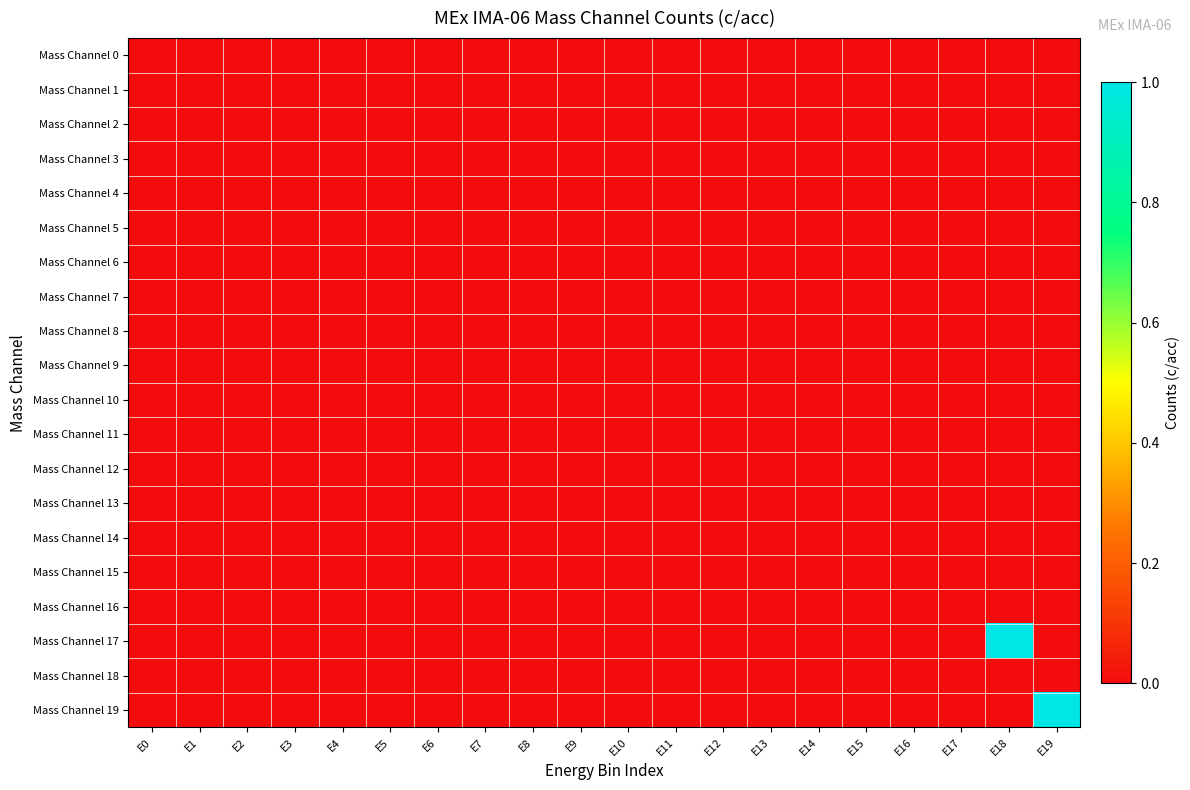

At E5, list the series in order from largest to smallest.

Mass Channel 0, Mass Channel 1, Mass Channel 2, Mass Channel 3, Mass Channel 4, Mass Channel 5, Mass Channel 6, Mass Channel 7, Mass Channel 8, Mass Channel 9, Mass Channel 10, Mass Channel 11, Mass Channel 12, Mass Channel 13, Mass Channel 14, Mass Channel 15, Mass Channel 16, Mass Channel 17, Mass Channel 18, Mass Channel 19